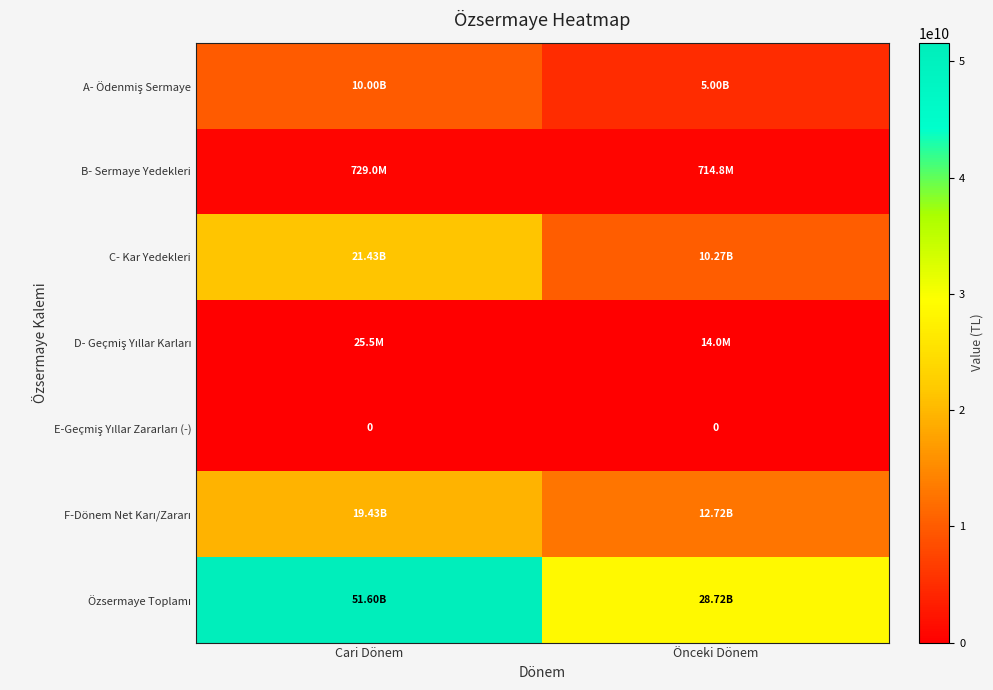

What is the spread (max minus min) of values at Önceki Dönem?

28723094440